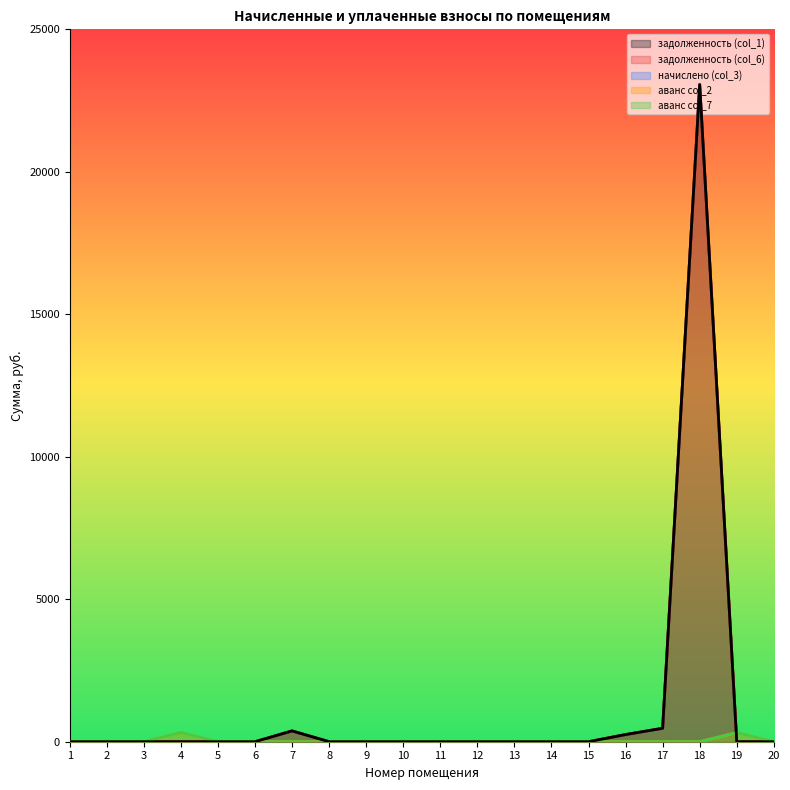

At which label does задолженность (col_1) reach its minimum?

1